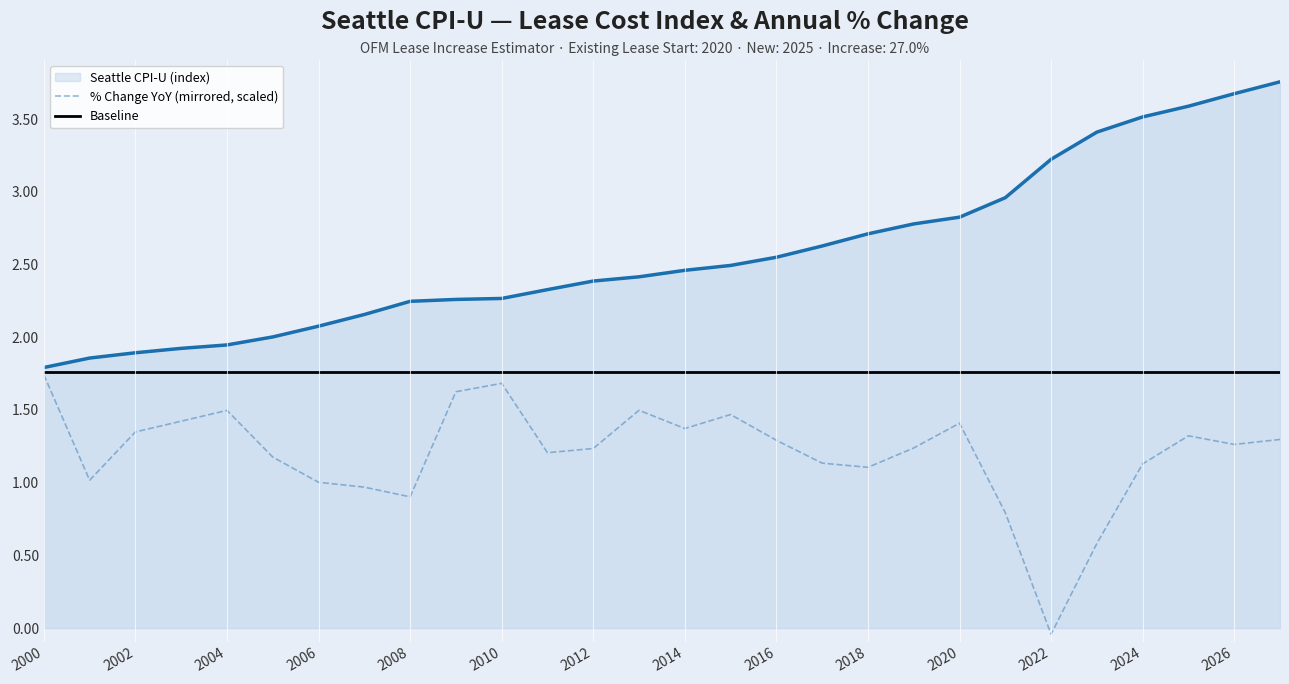

What is the value of the Seattle CPI-U point at the 19th from the left?

2.7